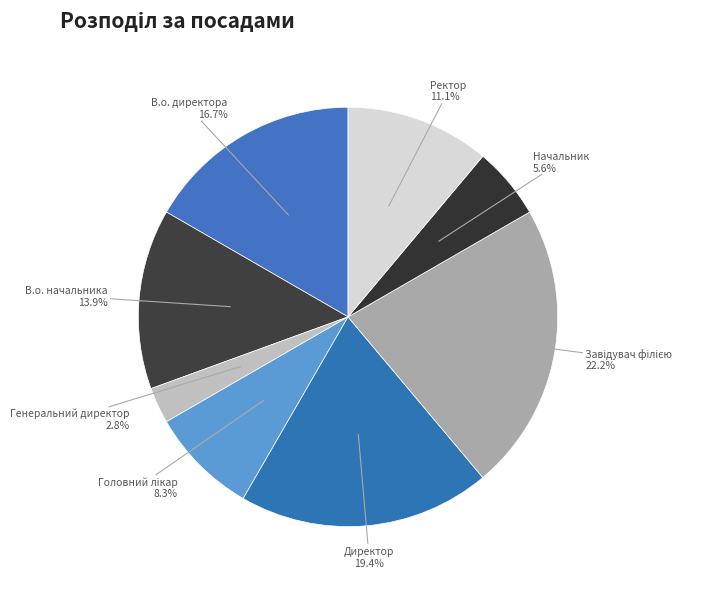

Which category has the biggest portion of the pie?

Завідувач філією